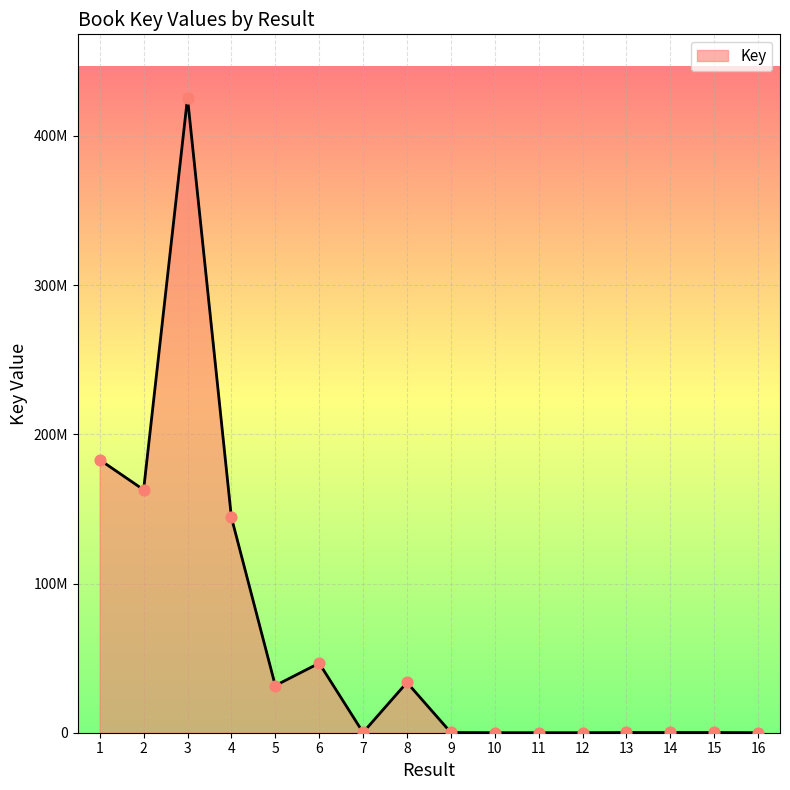

Is this an area chart (filled region under the line)?

Yes